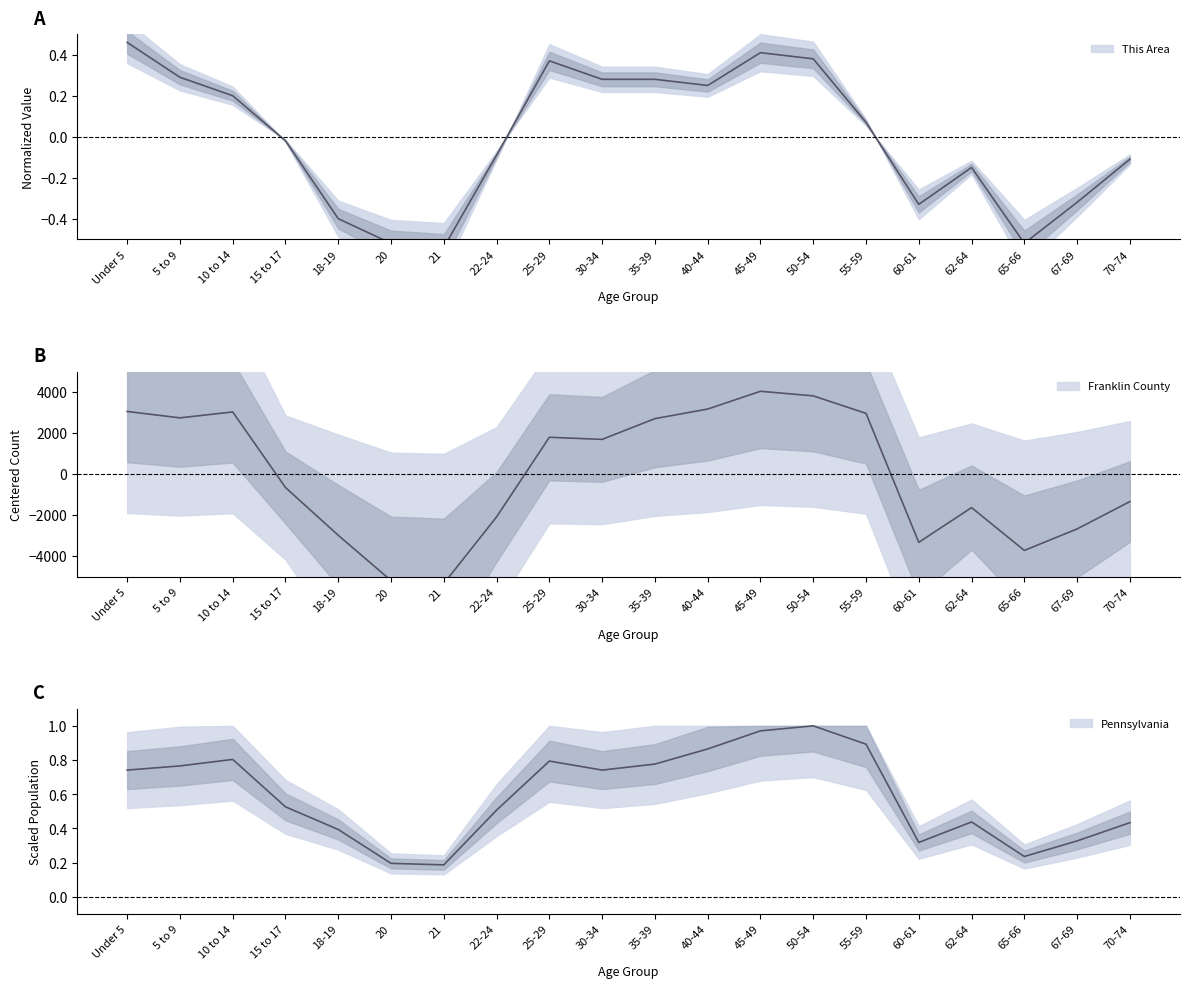

What is the label of the 12th point from the right?

25-29